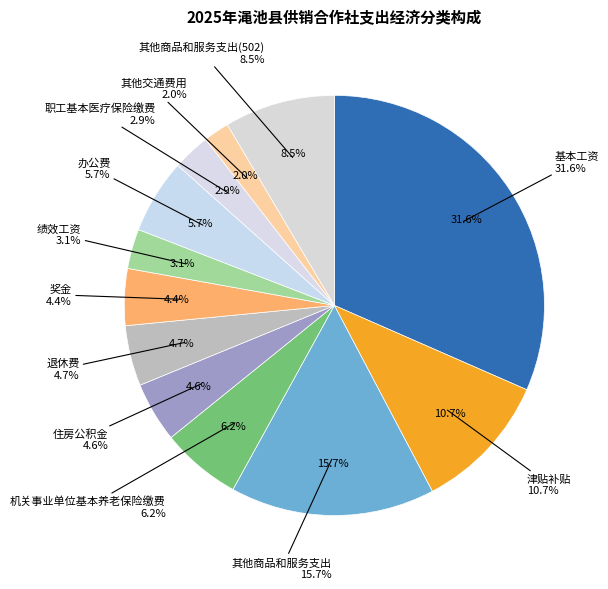

To the nearest percent, what percentage of the pie is 其他商品和服务支出?

16%